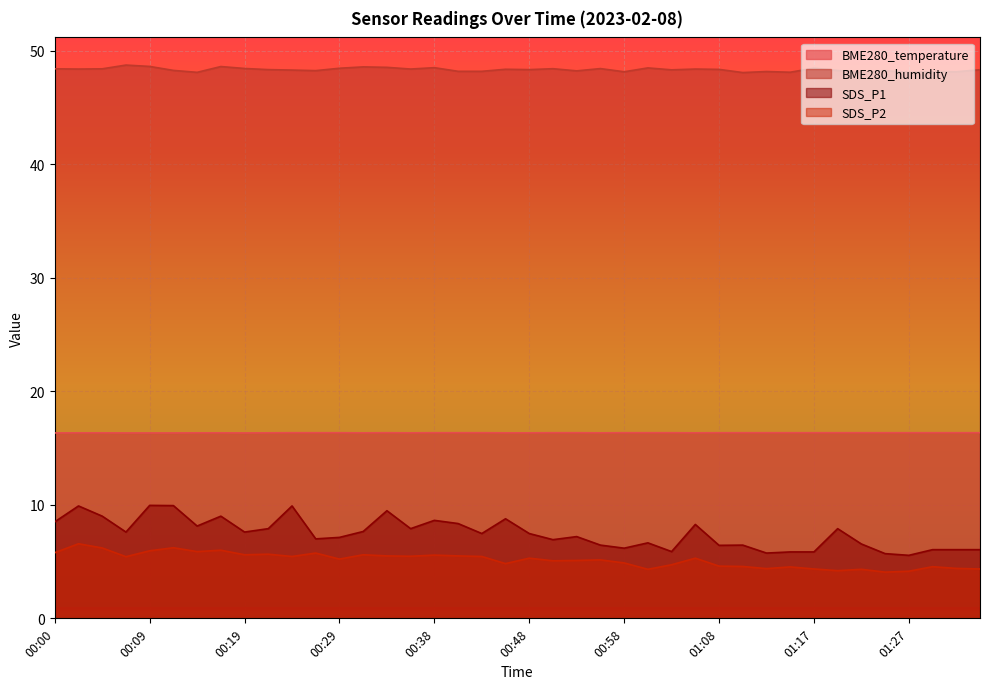

What is the label of the 14th point from the right?

01:03